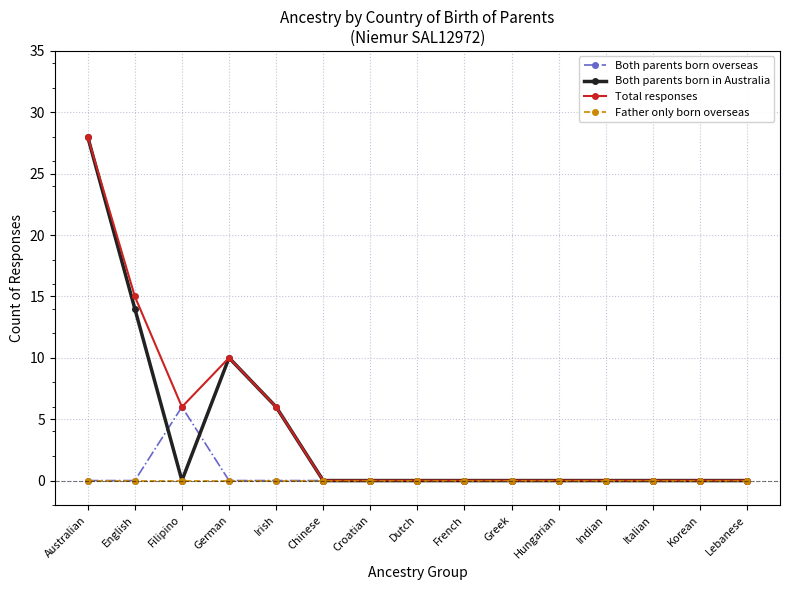

At which category does the chart reach its peak across all series?

Australian